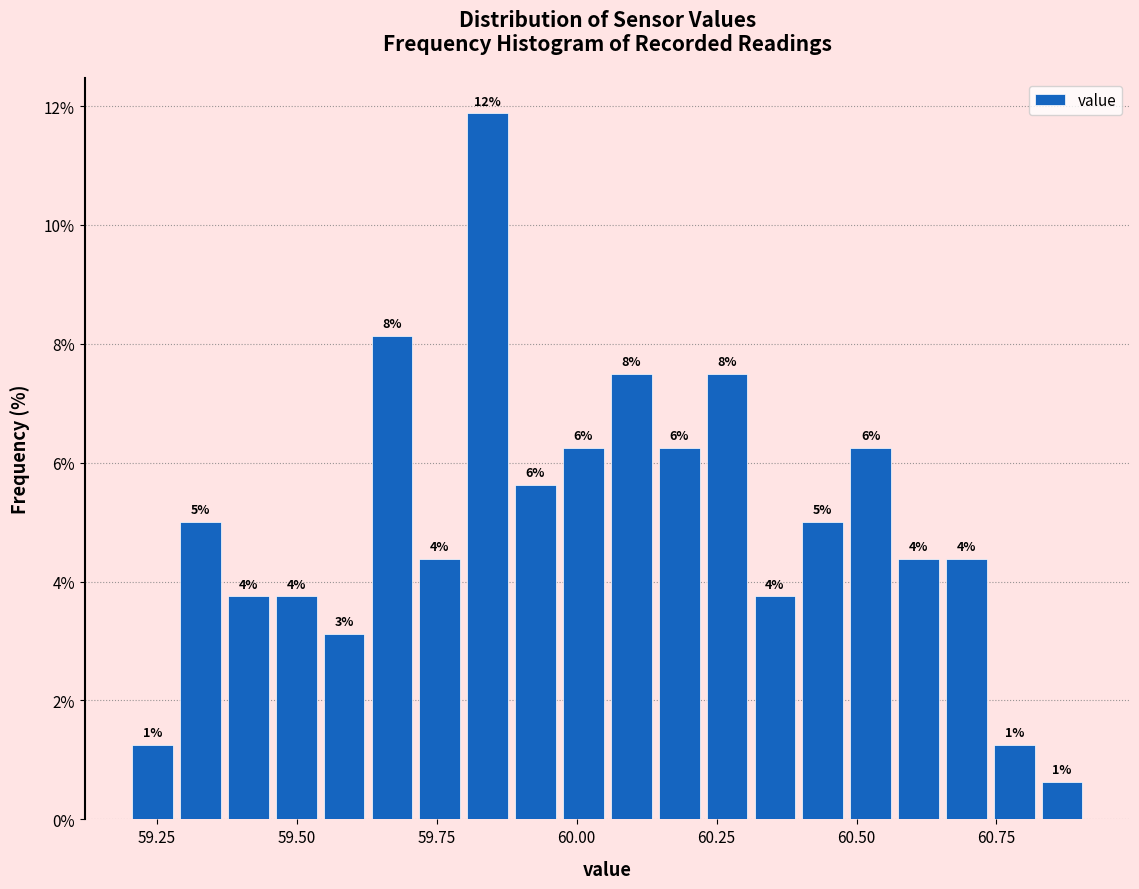

Around what value on the x-axis is the tallest bar? Give the approximate position of its centre, as read against the axis.

59.85